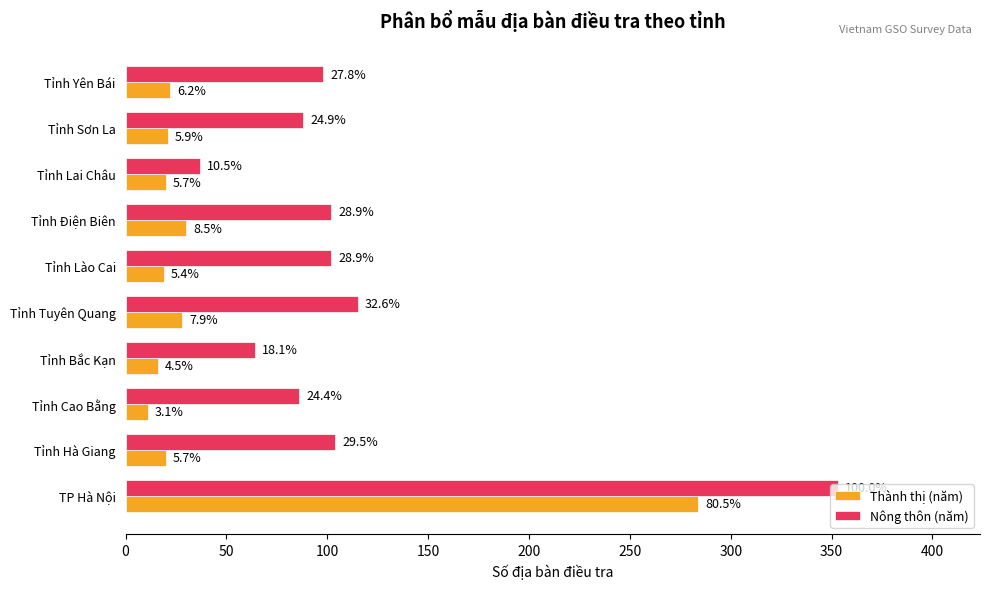

Reading left to right, extract all data points from this chart.

Thành thị (năm): 284	20	11	16	28	19	30	20	21	22
Nông thôn (năm): 353	104	86	64	115	102	102	37	88	98